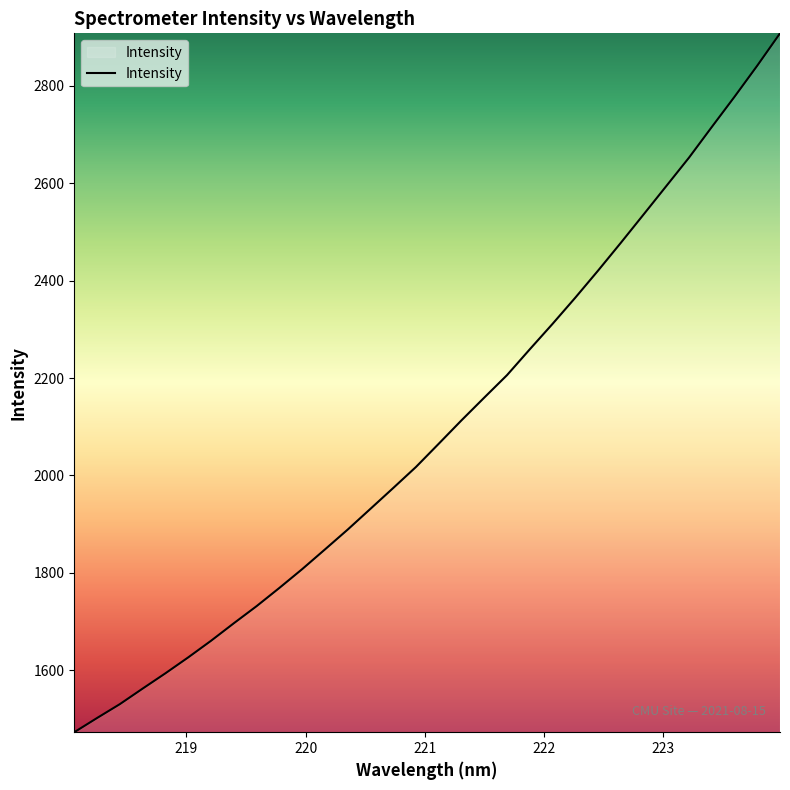

What is the greatest value displayed?

2907.9